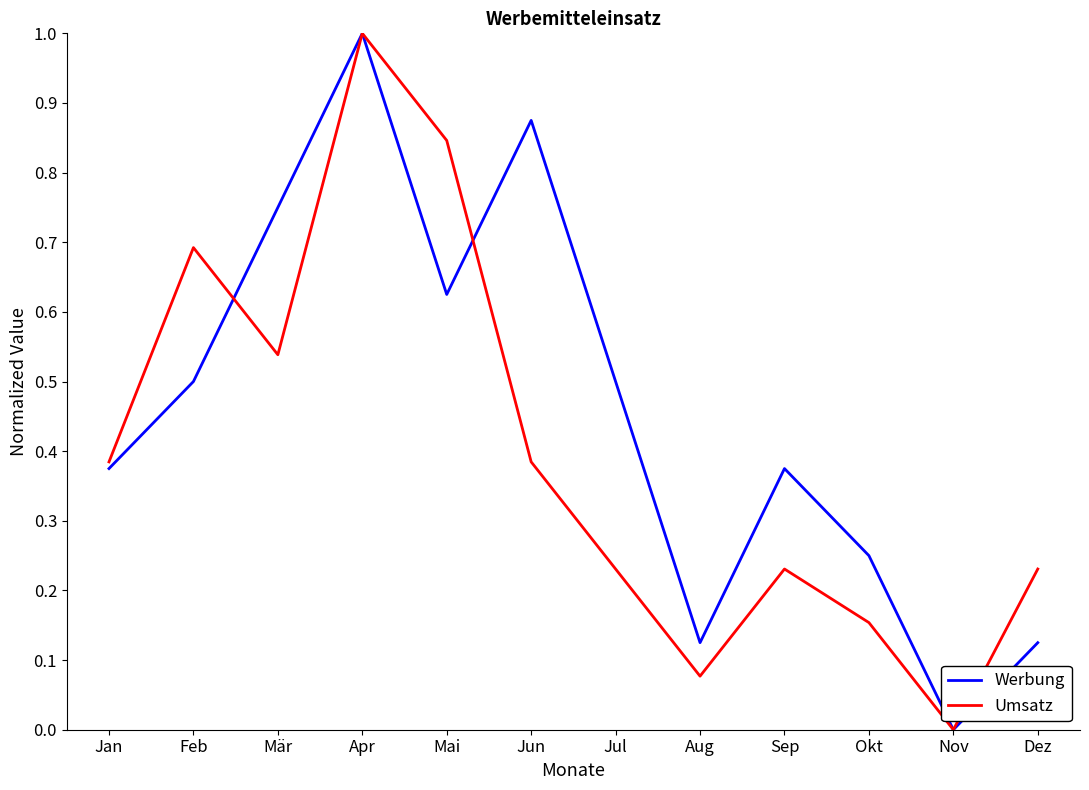

Between Feb and Apr, which series saw the biggest shift?

Werbung